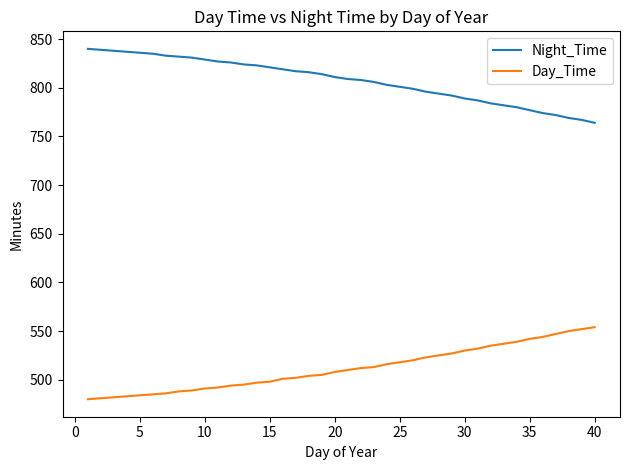

Is this an area chart (filled region under the line)?

No